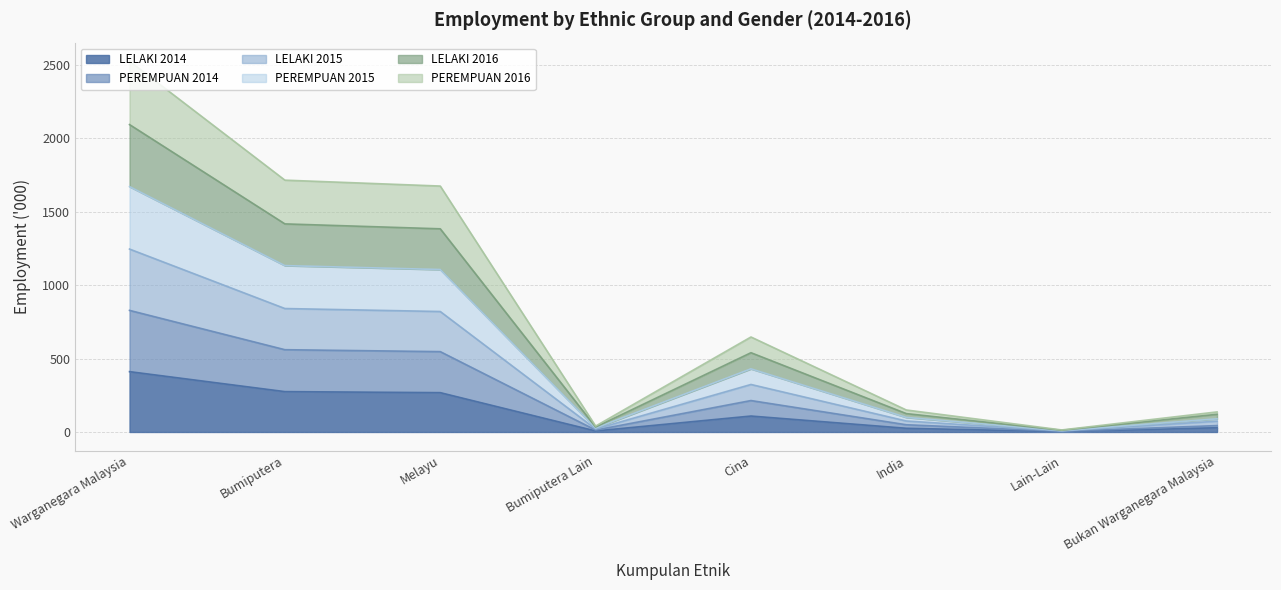

Does the chart display data point markers on the line(s)?

No